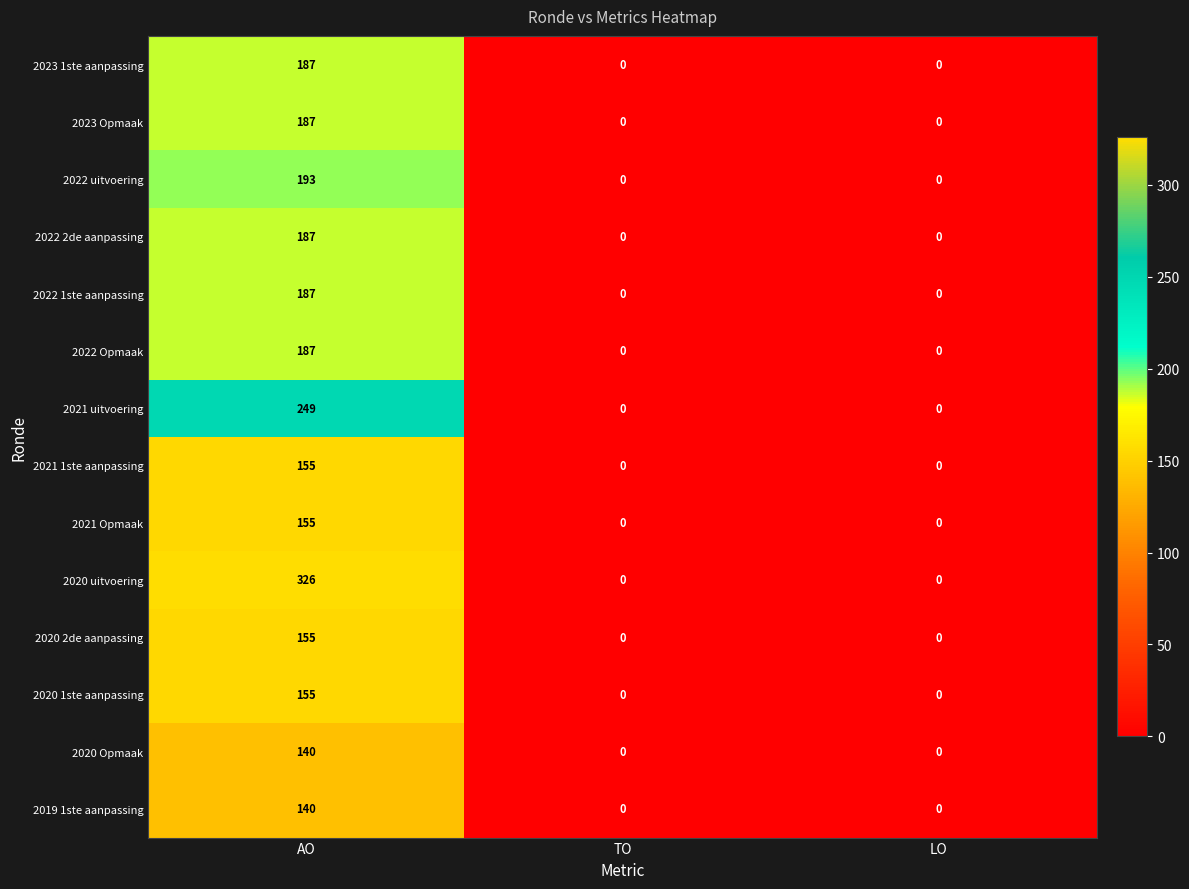

Which series has the largest total across all categories?

2020 uitvoering